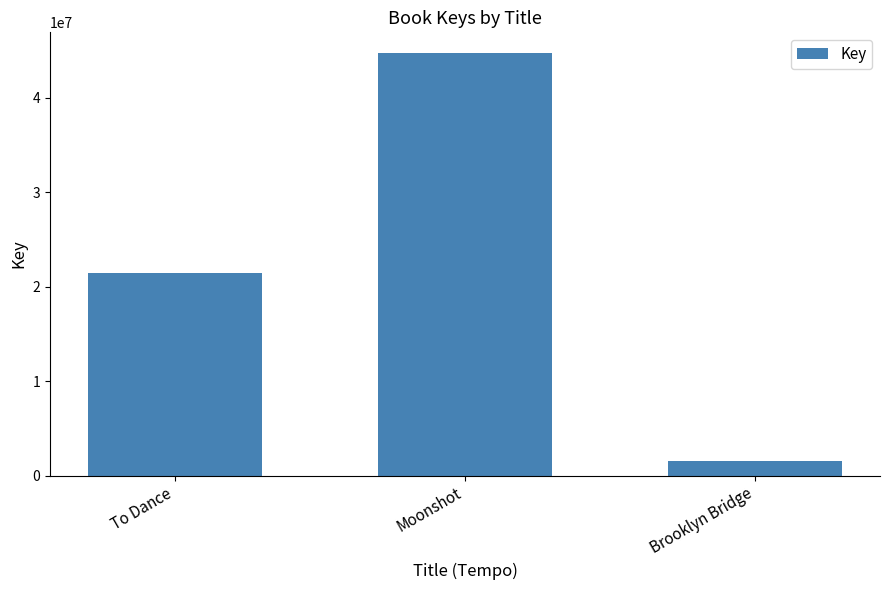

What is the sum of all values?

67703228